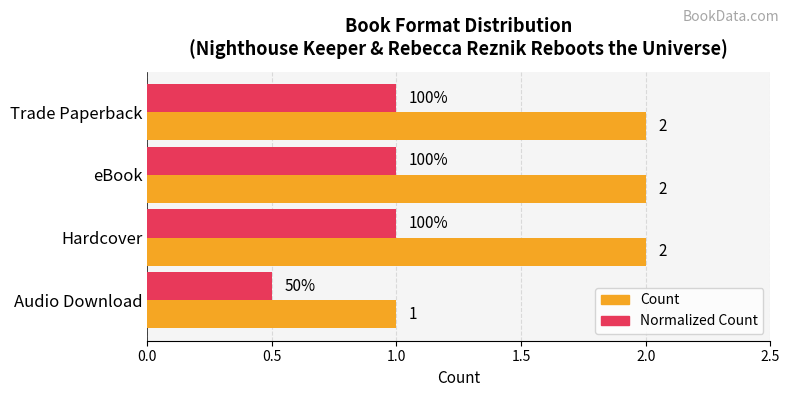

Rank the series at Audio Download from lowest to highest value.

Normalized Count, Count